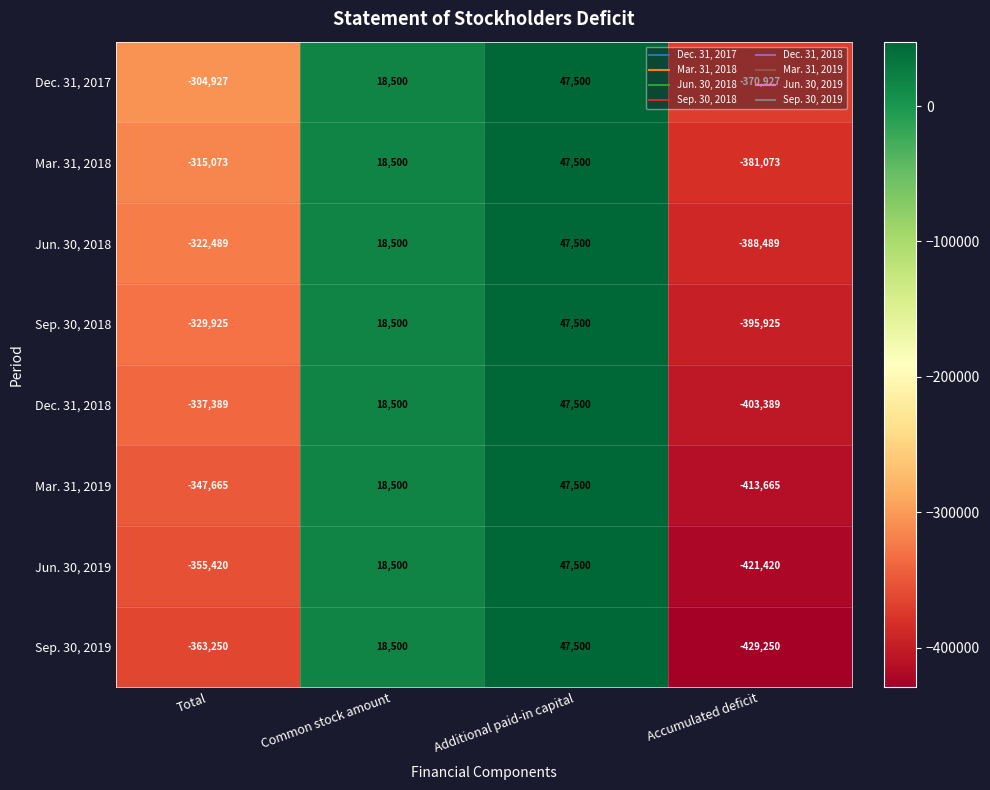

What is the sum of all Dec. 31, 2017 values?

-609854